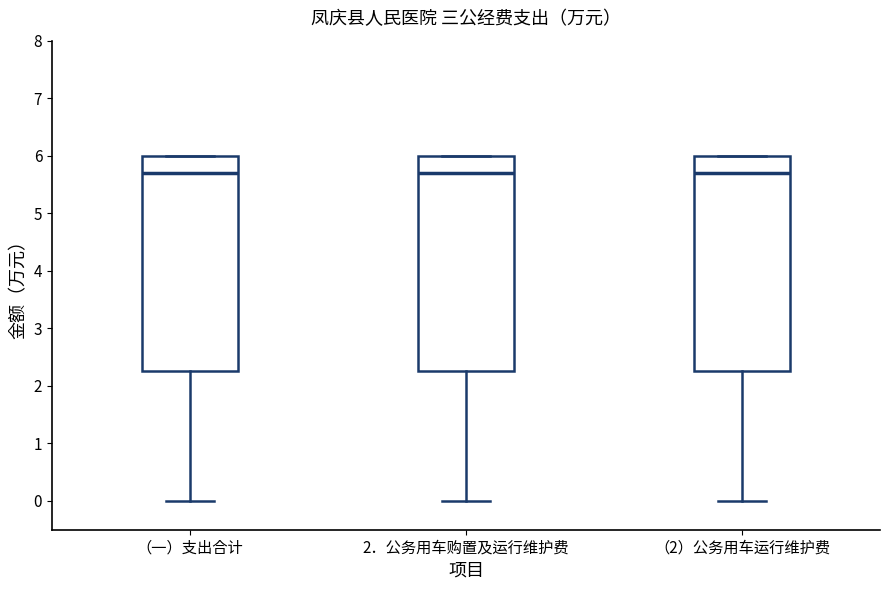

Reading left to right, transcribe this box plot: for each box, give where its median line is, the range the box spans, and where its two whiskers end, as read against the y-axis. The values are not printed on the chart, so give them approximately, as read against the axis.

（一）支出合计: median 5.7, box 2.3 to 6.0, whiskers 0.0 to 6.0
2．公务用车购置及运行维护费: median 5.7, box 2.3 to 6.0, whiskers 0.0 to 6.0
（2）公务用车运行维护费: median 5.7, box 2.3 to 6.0, whiskers 0.0 to 6.0